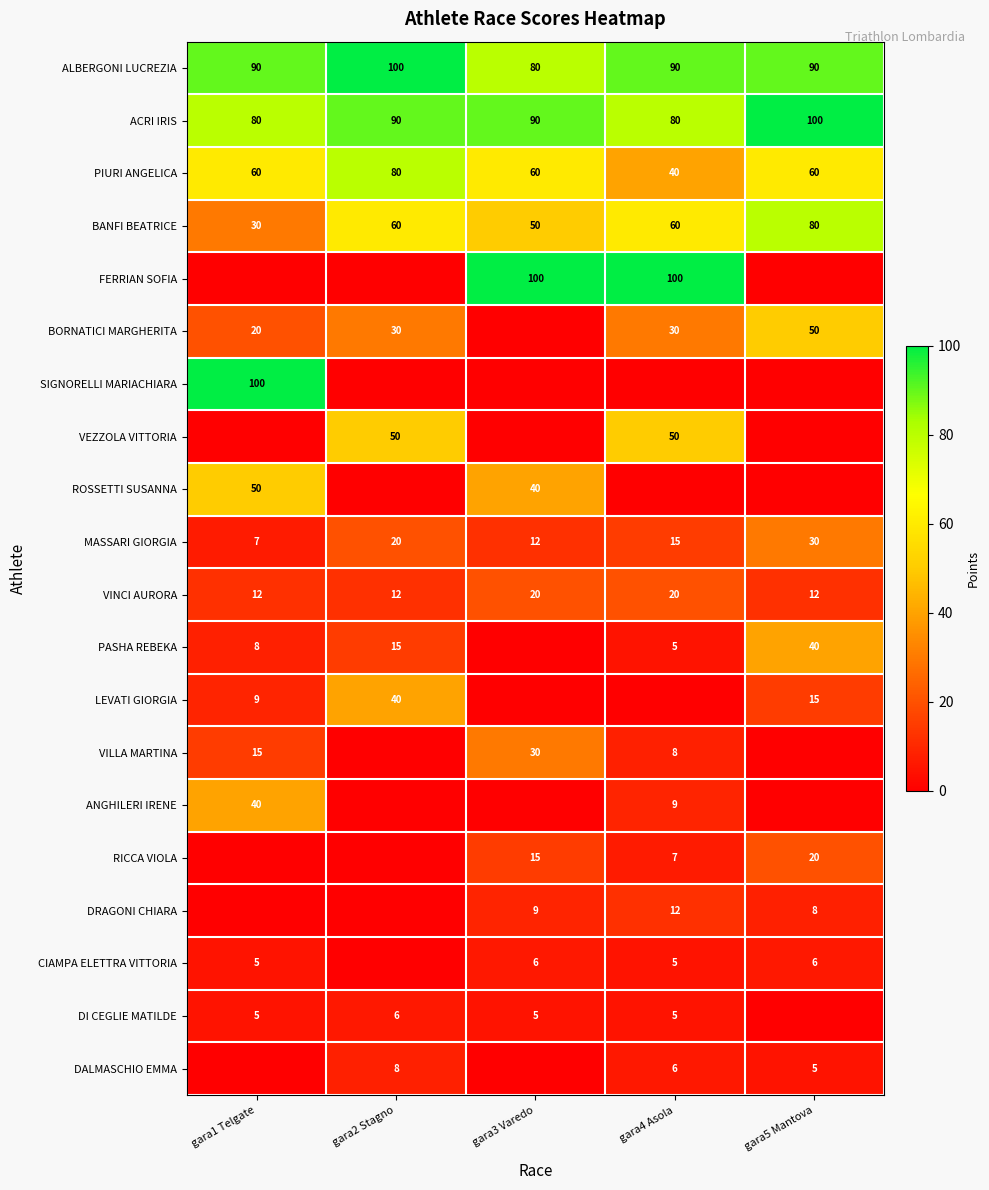

Count the number of categories in the chart.

5